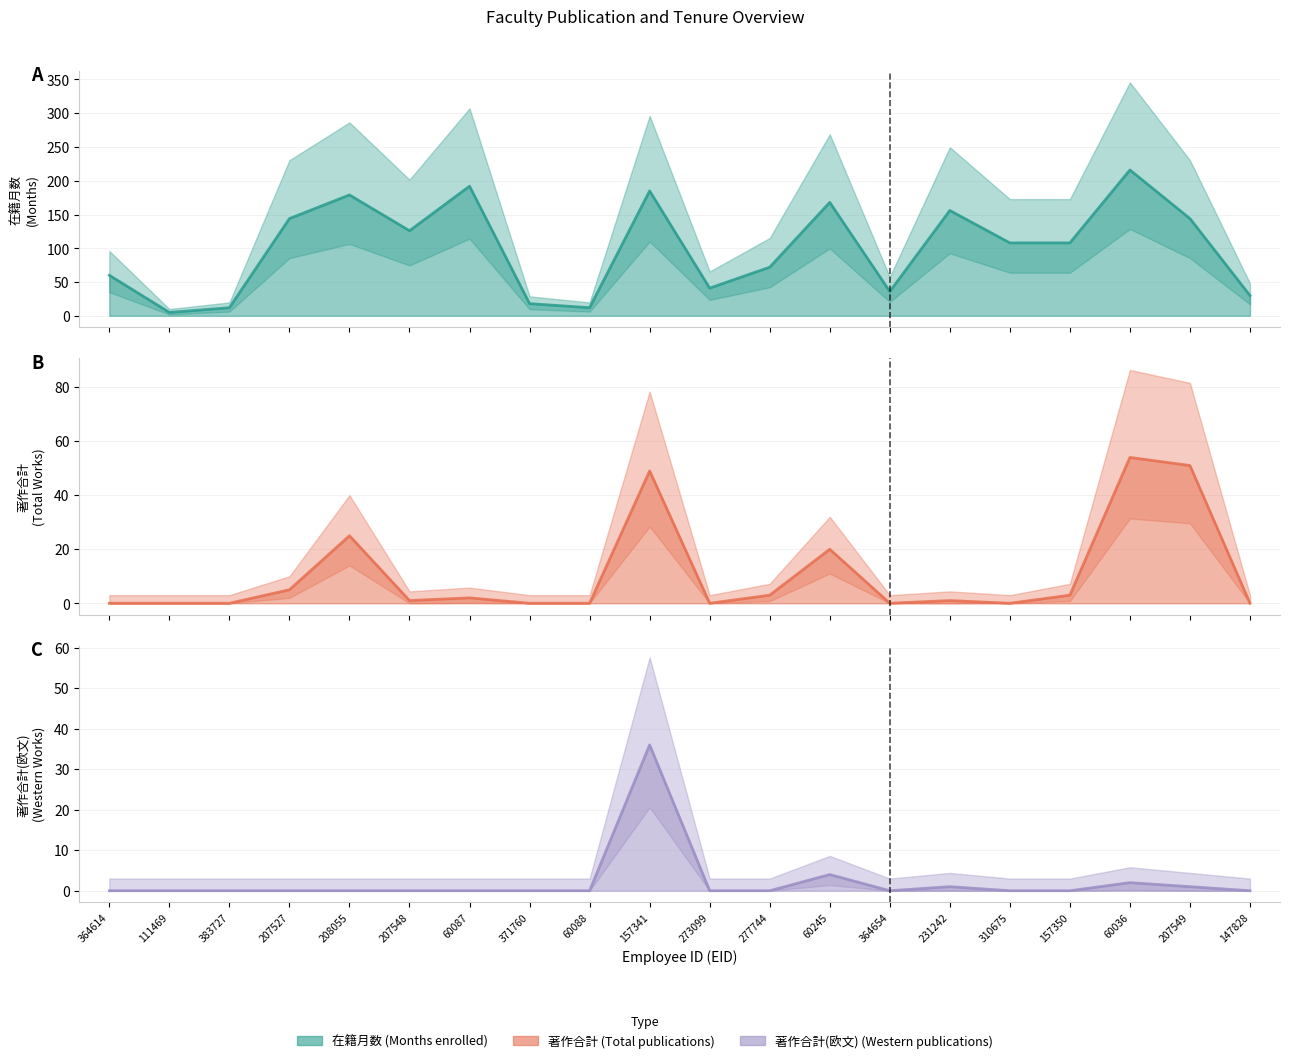

What is the label of the 8th point from the right?

60245